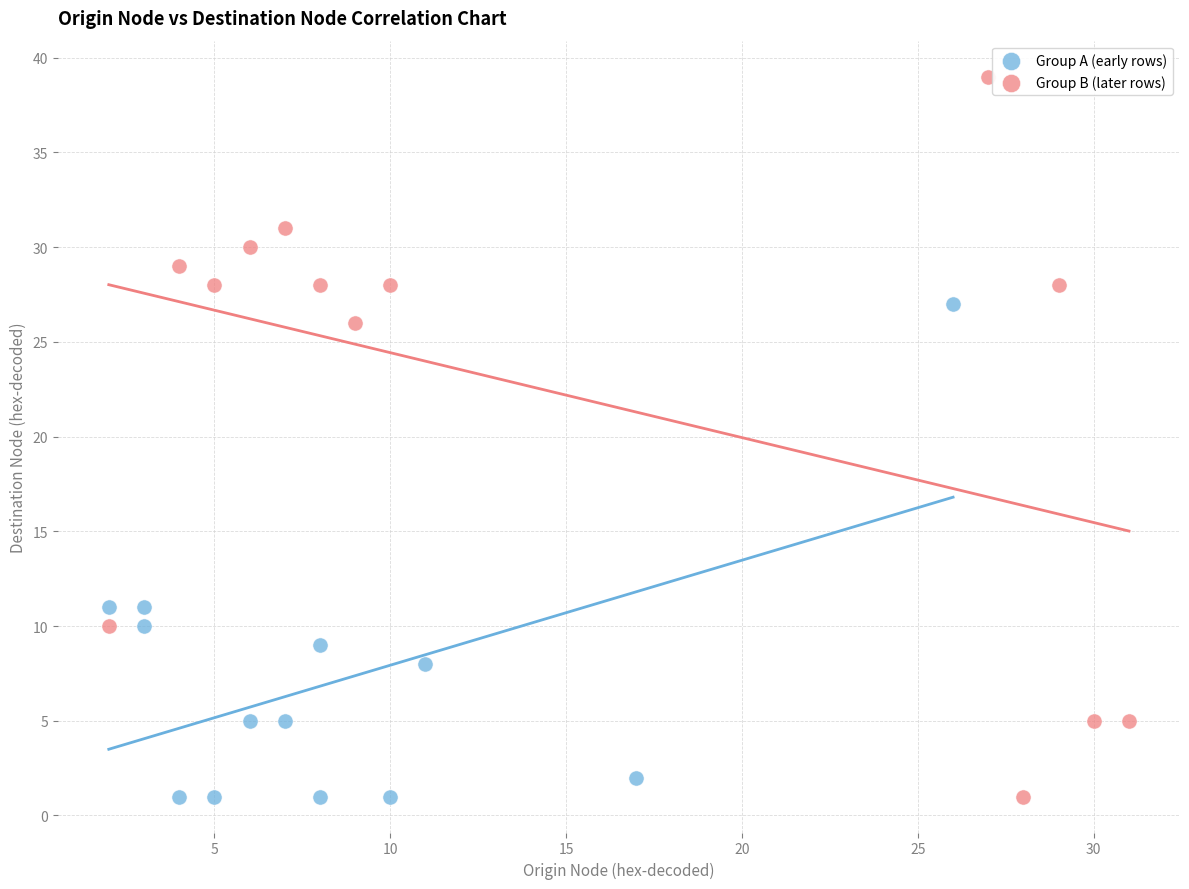

Which series contains the highest Y value?

Group B (later rows)